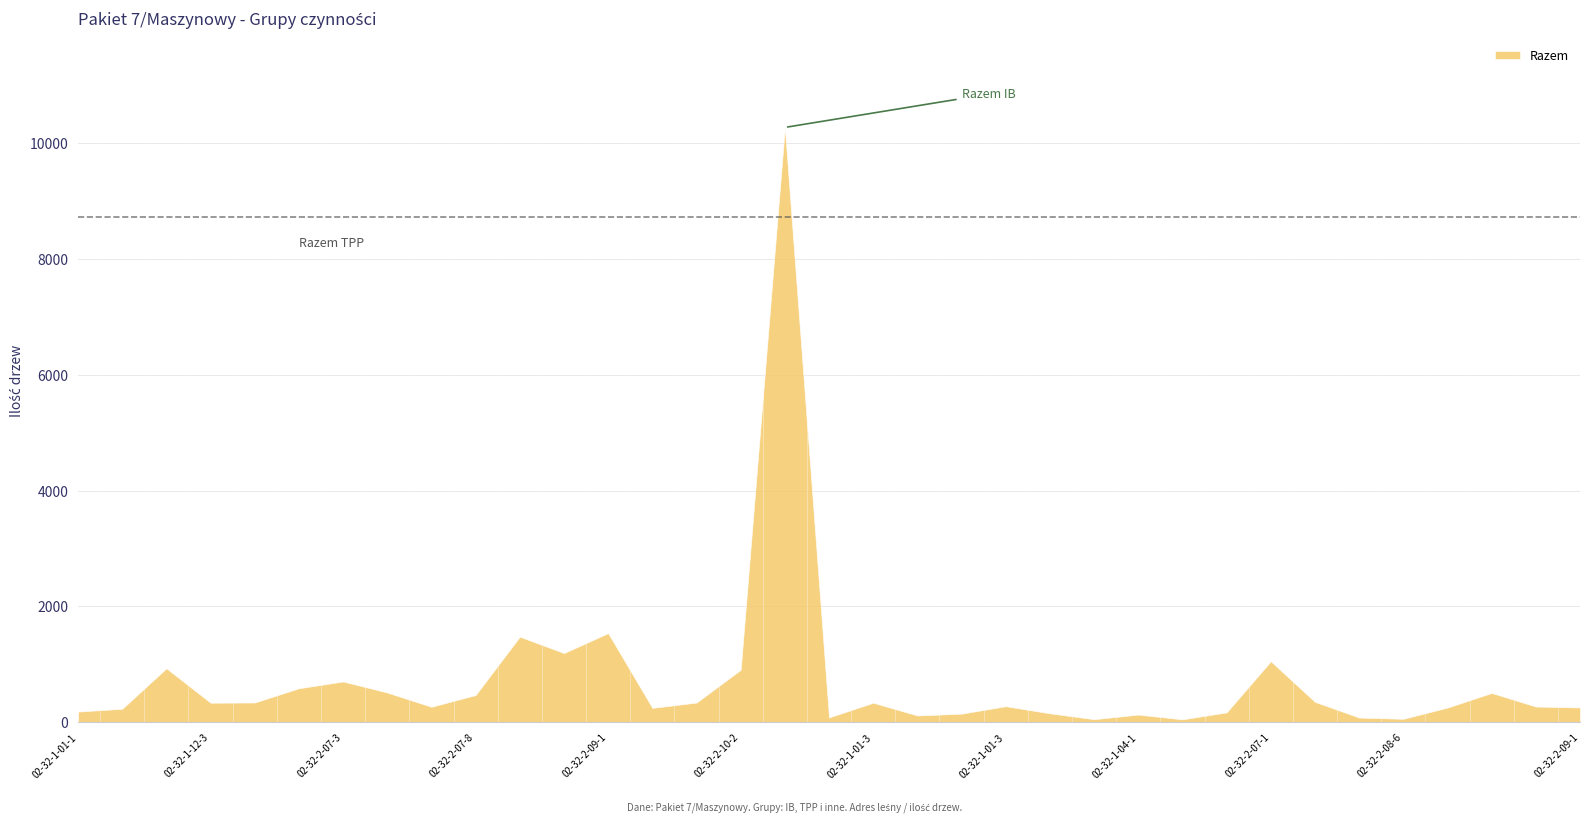

At which category does Razem reach its first local valley?

02-32-1-12-320-l